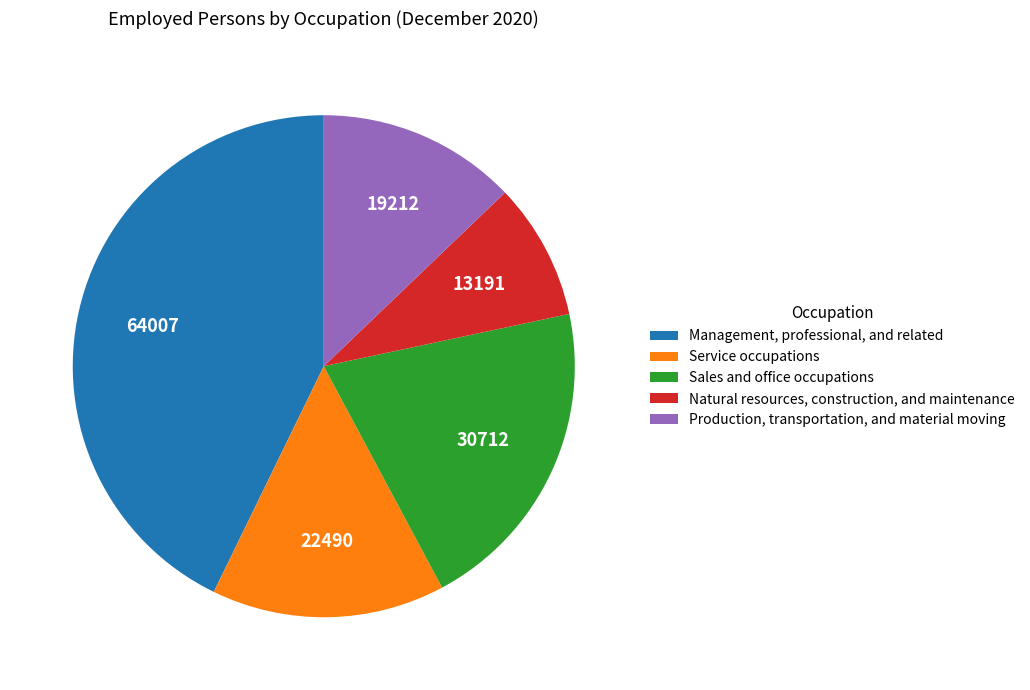

What is the smallest slice in the pie chart?

Natural resources, construction, and maintenance